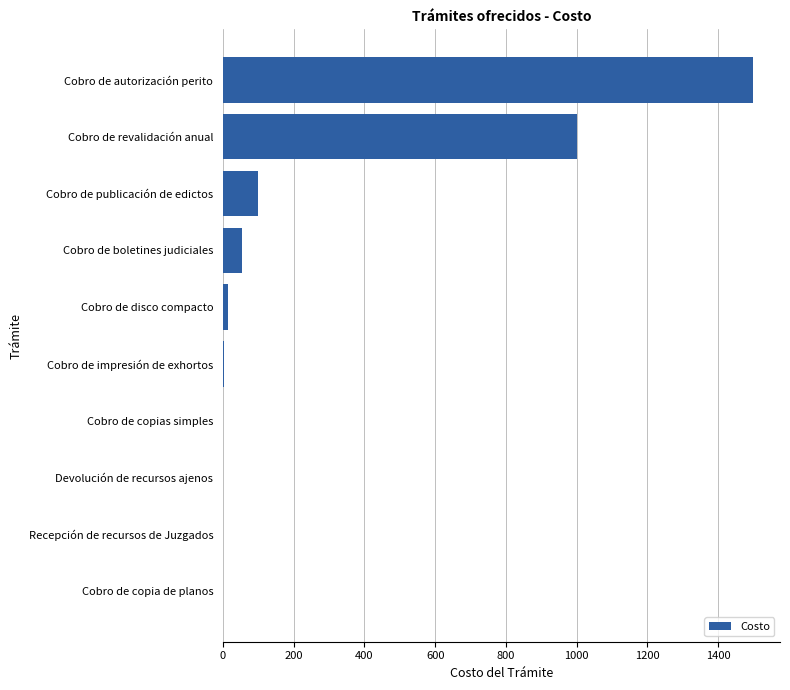

True or false: the data shows 0 at Recepción de recursos de Juzgados.

True